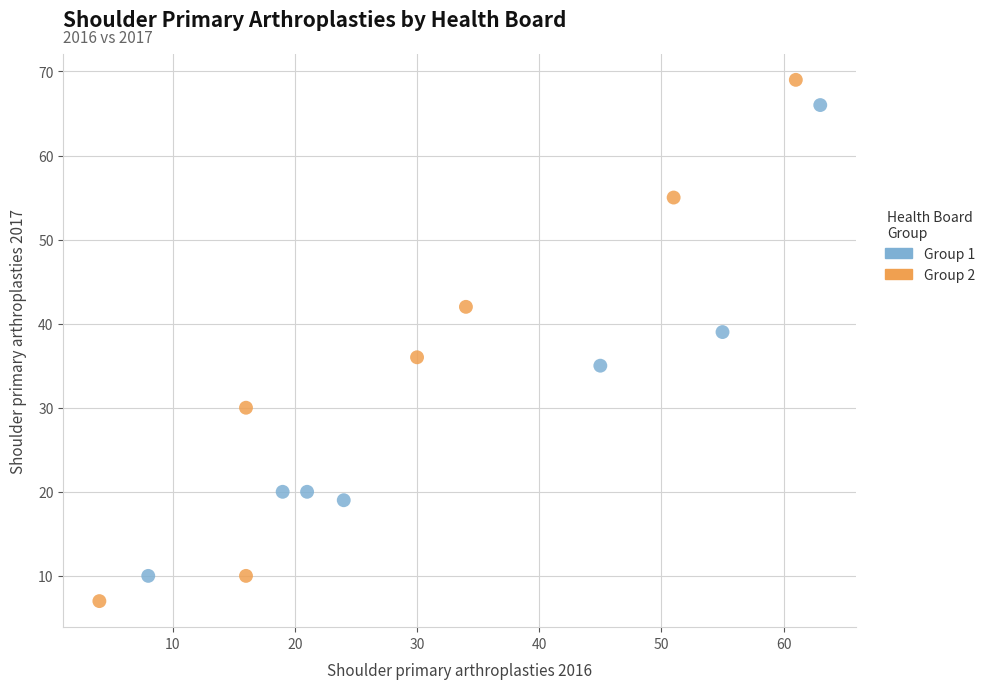

Which series contains the lowest Y value?

Group 2